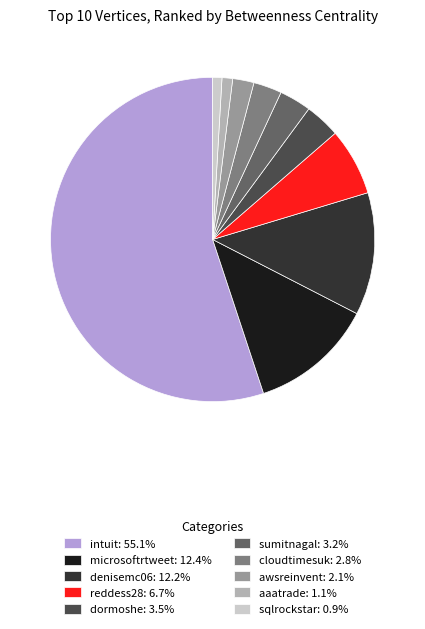

Which category accounts for the majority?

intuit